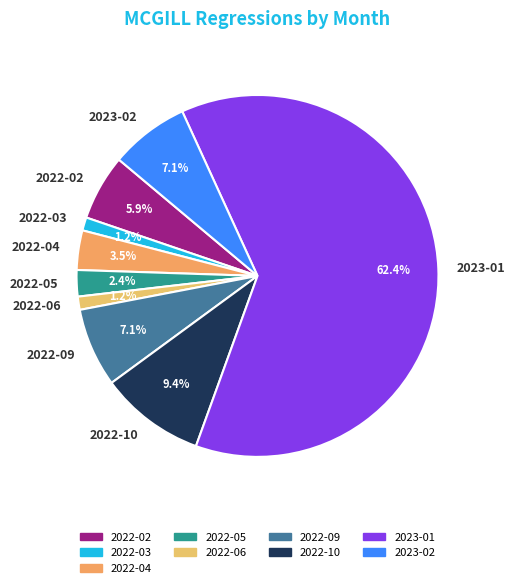

What is the largest slice in the pie chart?

2023-01